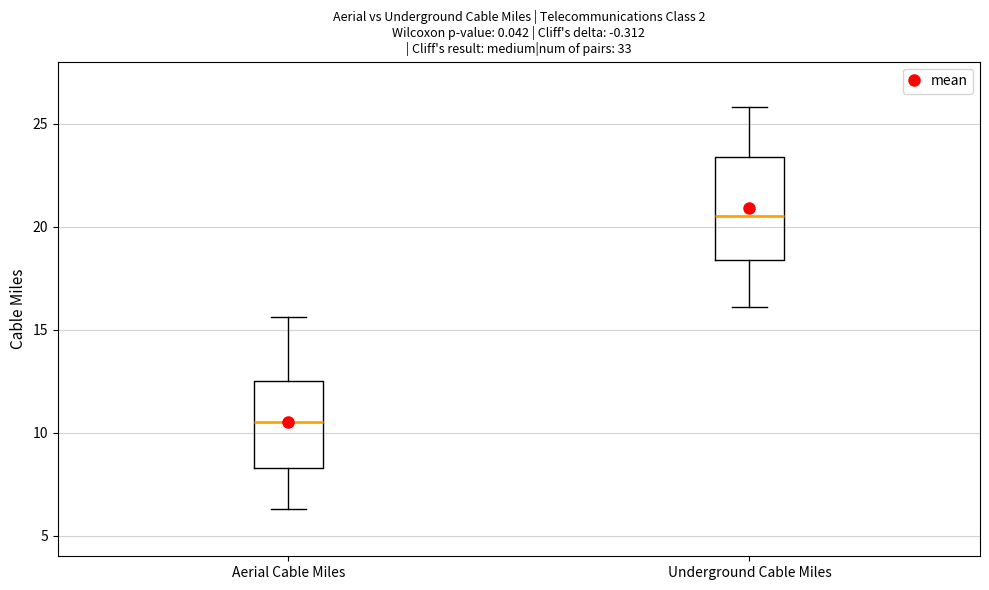

Reading left to right, transcribe this box plot: for each box, give where its median line is, the range the box spans, and where its two whiskers end, as read against the y-axis. The values are not printed on the chart, so give them approximately, as read against the axis.

Aerial Cable Miles: median 10.5, box 8.5 to 12.5, whiskers 6.5 to 15.5
Underground Cable Miles: median 20.5, box 18.5 to 23.5, whiskers 16.0 to 26.0